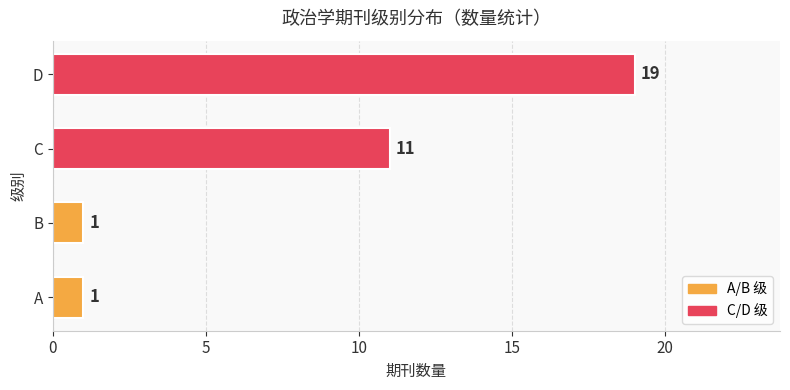

What is the sum of the values at B and D?

20